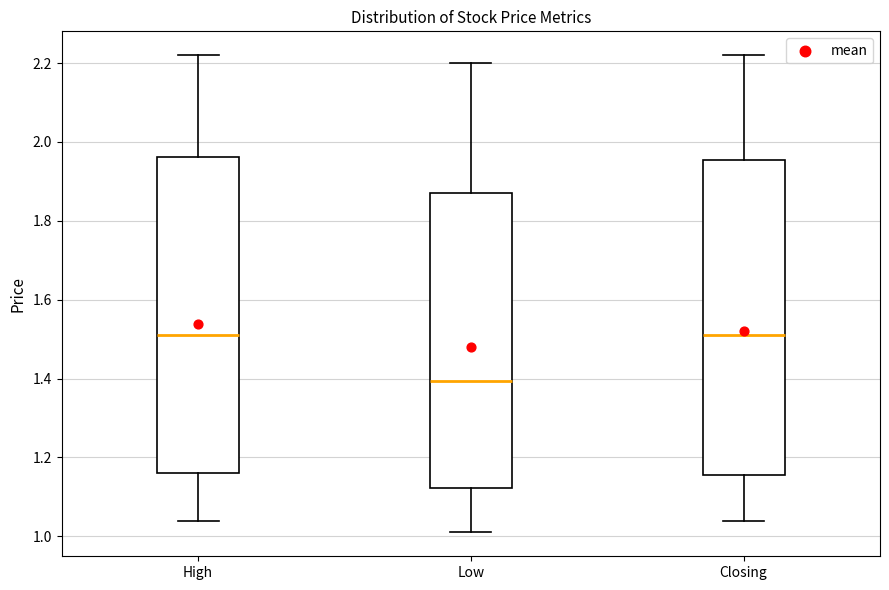

Reading left to right, read every box against the y-axis: the position of its median line, the range the box covers, and the ends of its whiskers. The values are not printed on the chart, so give them approximately, as read against the axis.

High: median 1.52, box 1.16 to 1.96, whiskers 1.04 to 2.22
Low: median 1.40, box 1.12 to 1.88, whiskers 1.02 to 2.20
Closing: median 1.52, box 1.16 to 1.96, whiskers 1.04 to 2.22